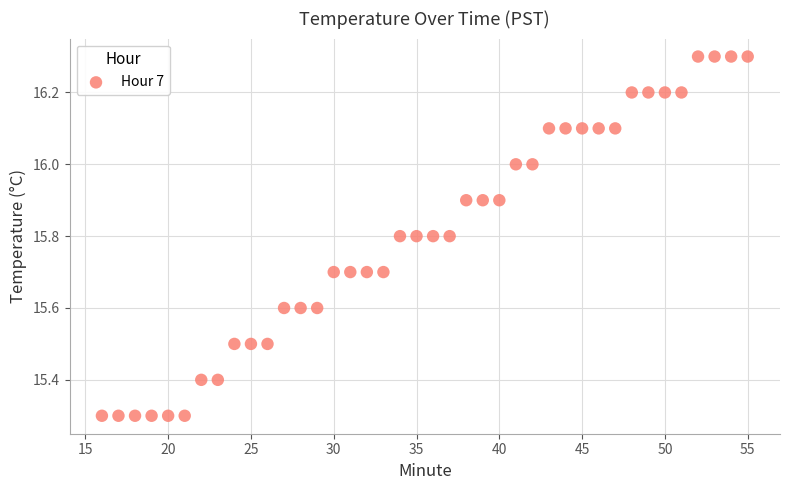

What is the range of Y values (max minus min)?

1.0